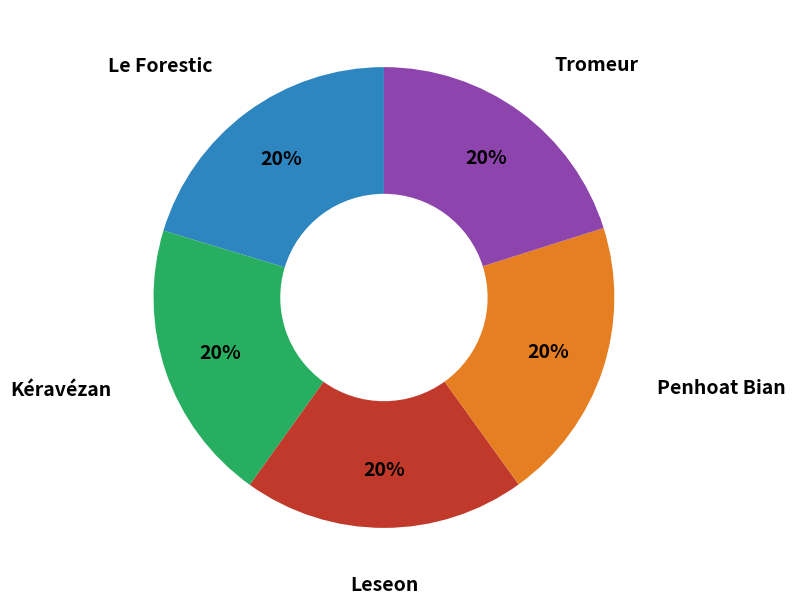

Does any single category account for the majority?

No